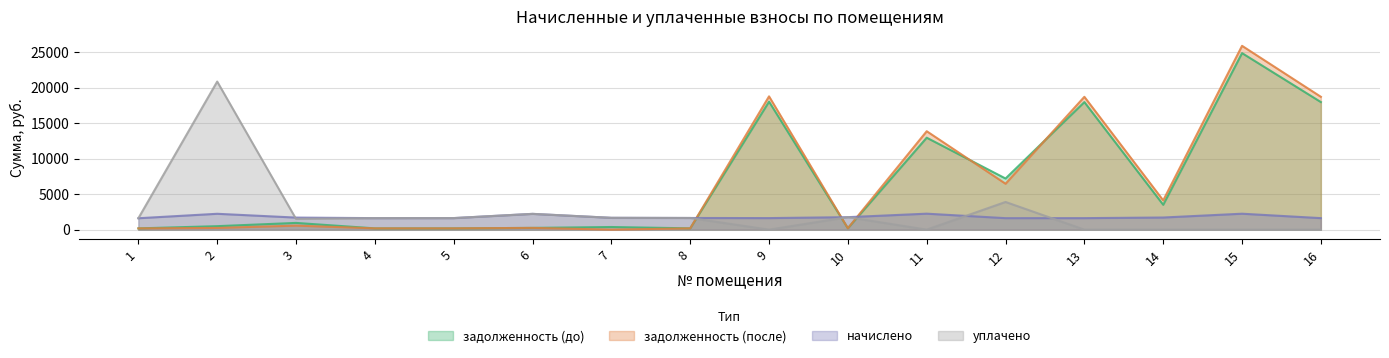

Between which two adjacent categories do задолженность (до) and уплачено first intersect?

8 and 9